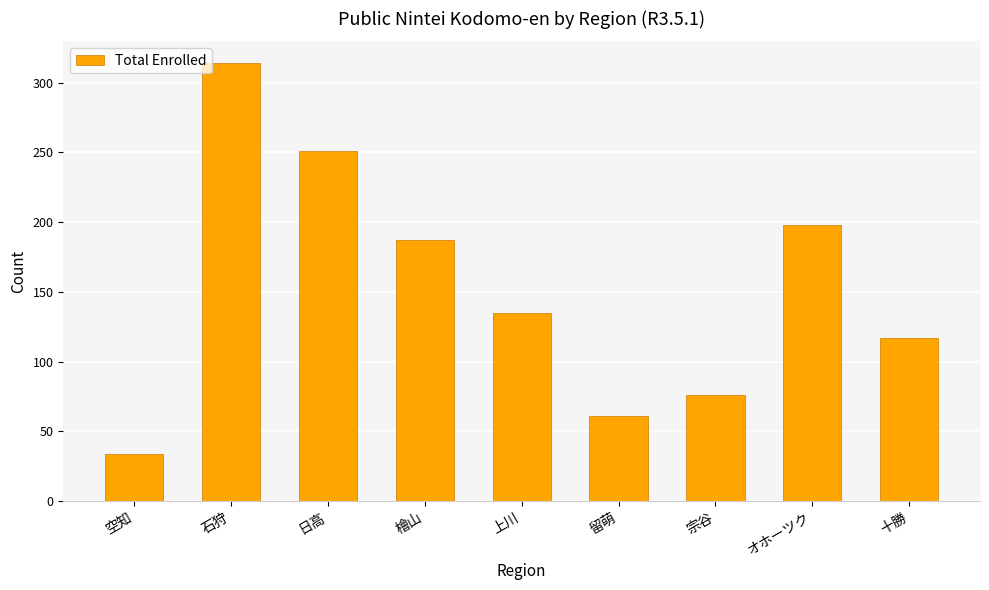

Where is the data nearest to the value 174?

檜山